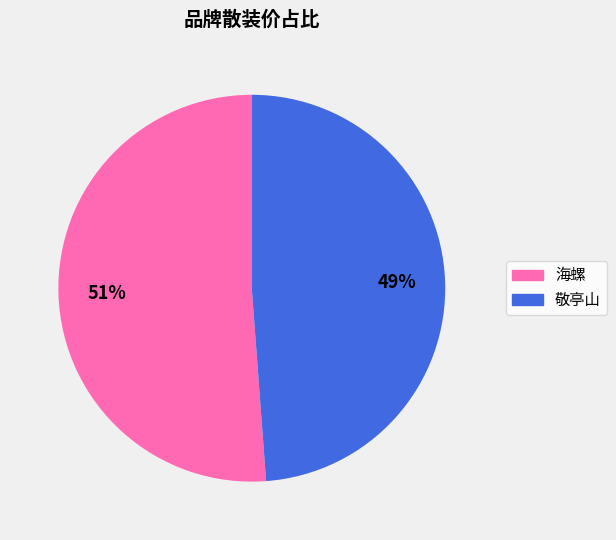

Do 海螺 and 敬亭山 together represent more than half of the pie?

Yes